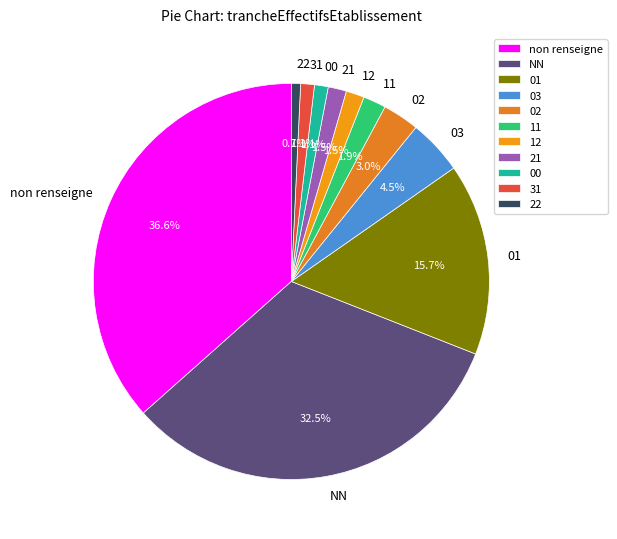

What is the total percentage of 31 and 12?

2.6%